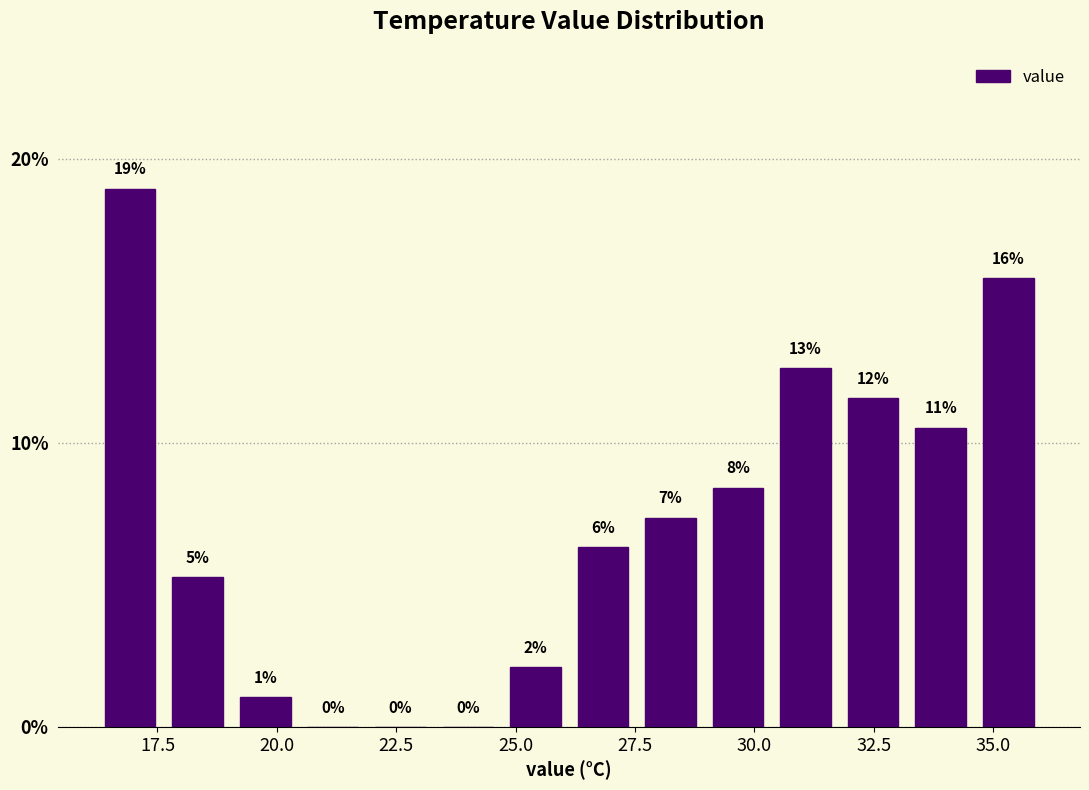

Read against the x-axis, roughly where is the centre of the tallest bar?

17.0